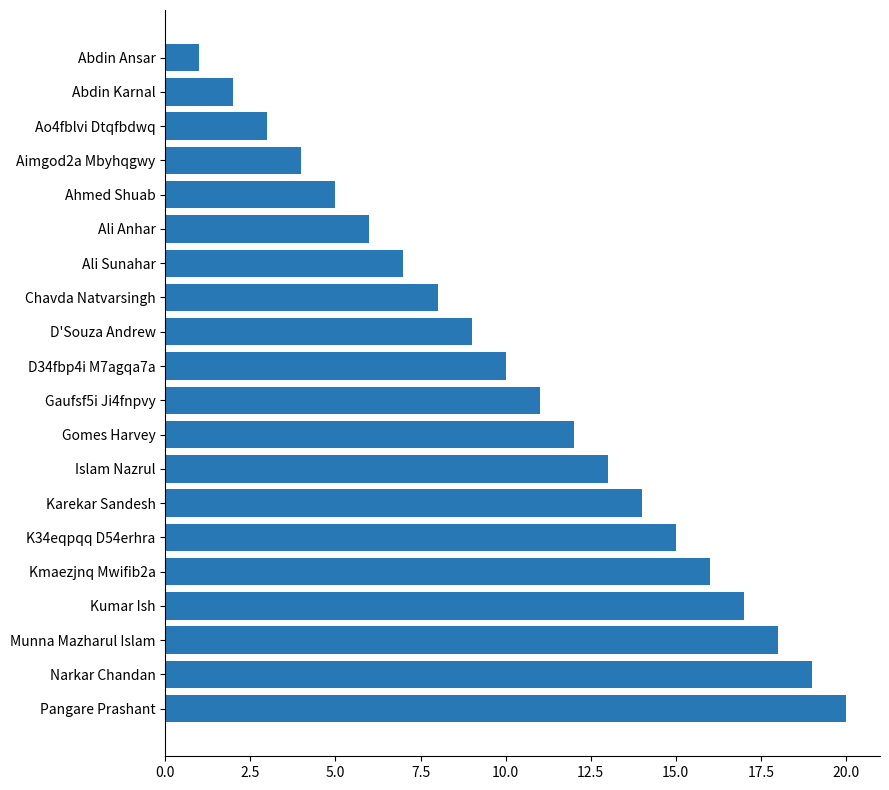

List the labels in order of value, largest first.

Pangare Prashant, Narkar Chandan, Munna Mazharul Islam, Kumar Ish, Kmaezjnq Mwifib2a, K34eqpqq D54erhra, Karekar Sandesh, Islam Nazrul, Gomes Harvey, Gaufsf5i Ji4fnpvy, D34fbp4i M7agqa7a, D'Souza Andrew, Chavda Natvarsingh, Ali Sunahar, Ali Anhar, Ahmed Shuab, Aimgod2a Mbyhqgwy, Ao4fblvi Dtqfbdwq, Abdin Karnal, Abdin Ansar